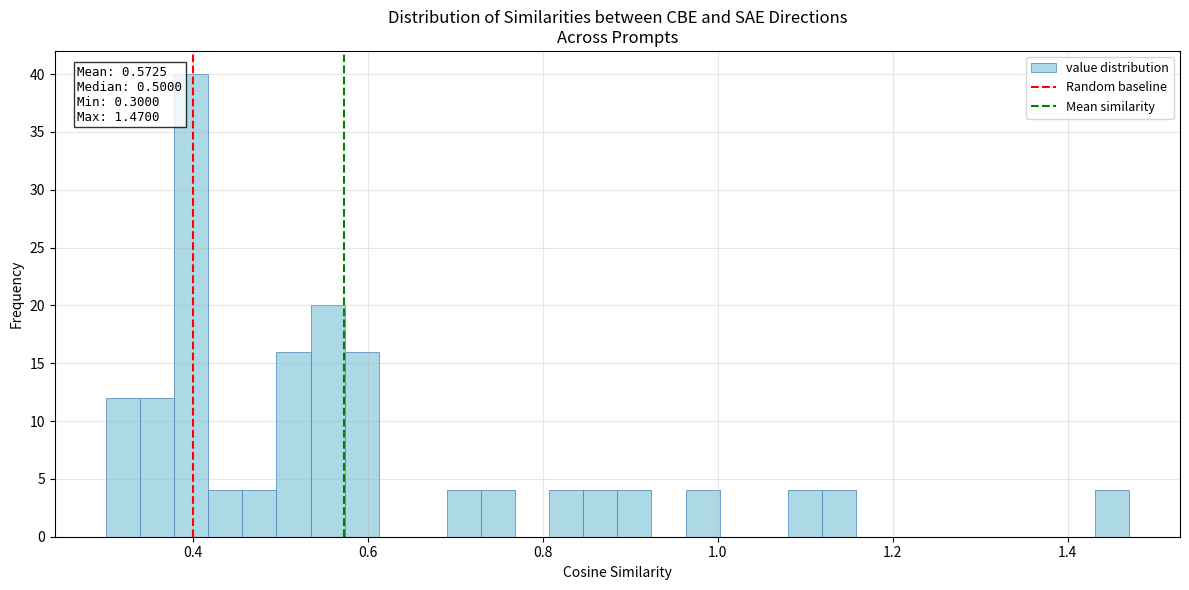

Read against the x-axis, roughly where is the centre of the tallest bar?

0.40